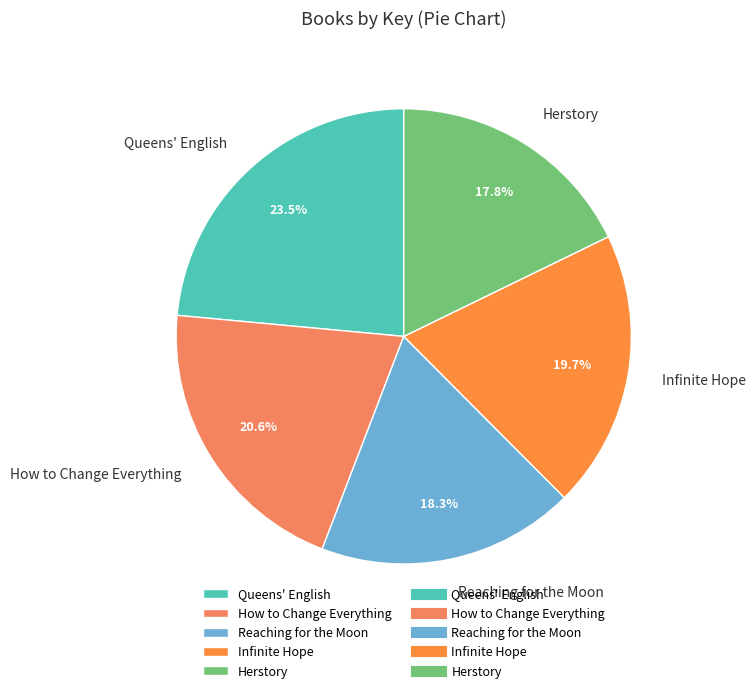

Which has a higher value, Herstory or How to Change Everything?

How to Change Everything